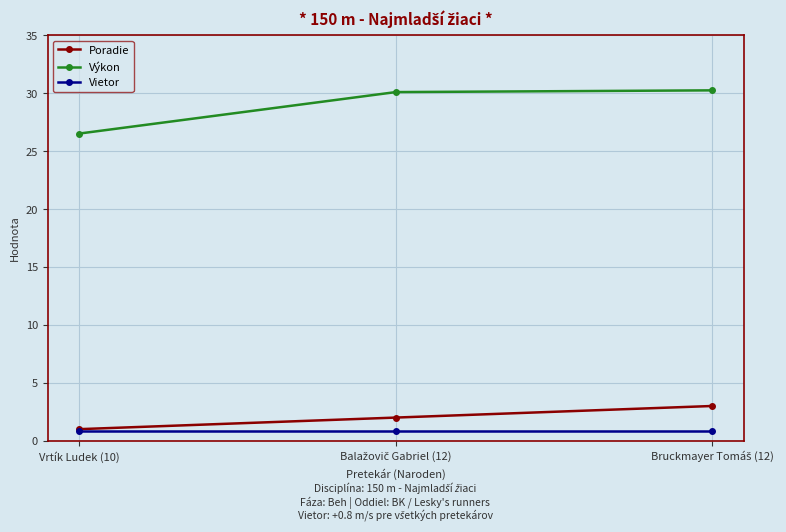

What is the label of the 1st point from the left?

Vrtík Ludek (10)